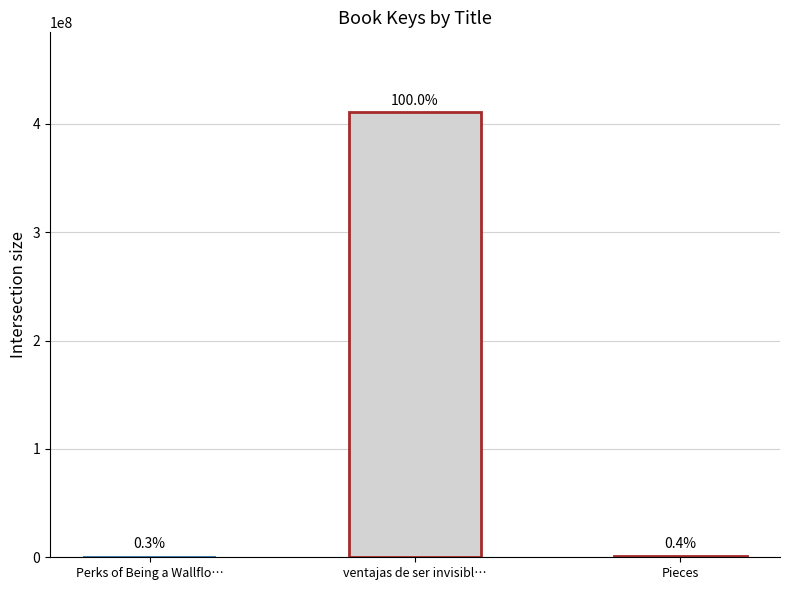

Reading left to right, what are all the values shown in this chart?

1329977	410474888	1527500